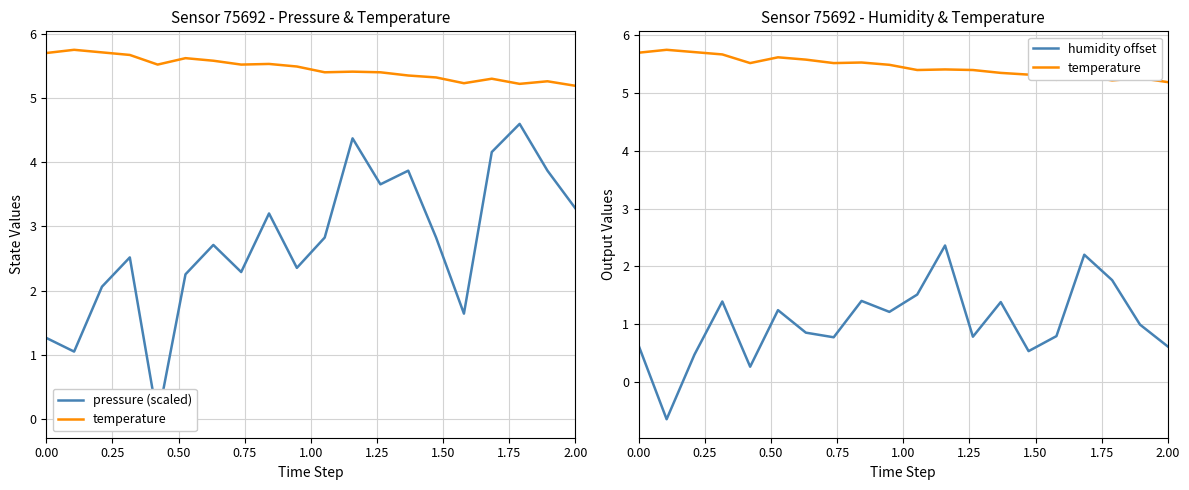

Which series has the largest total across all categories?

temperature